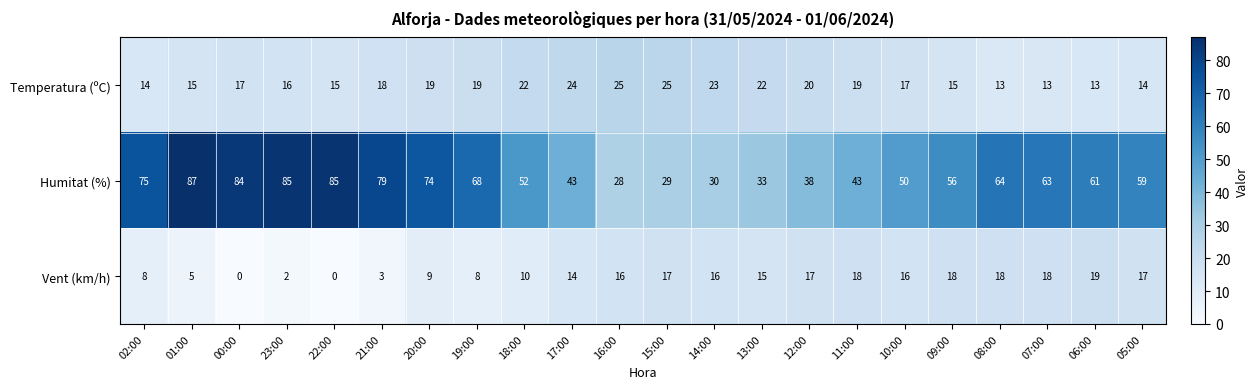

Which series has the largest range (max minus min)?

Humitat (%)